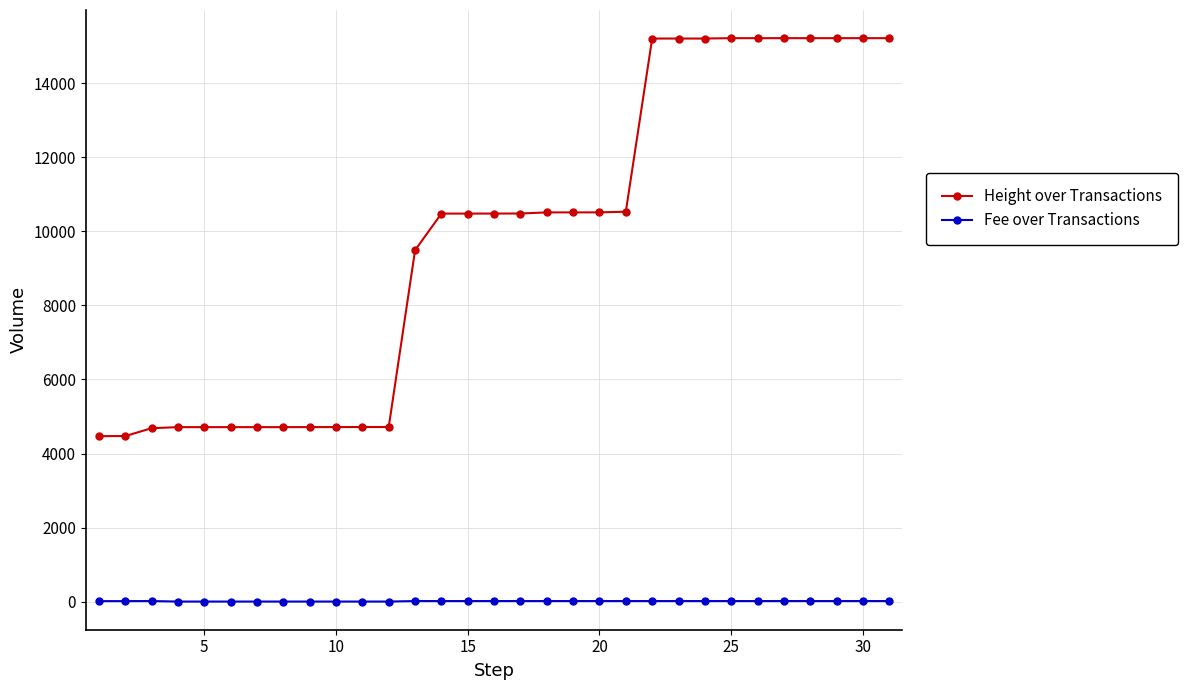

Count the number of categories in the chart.

31